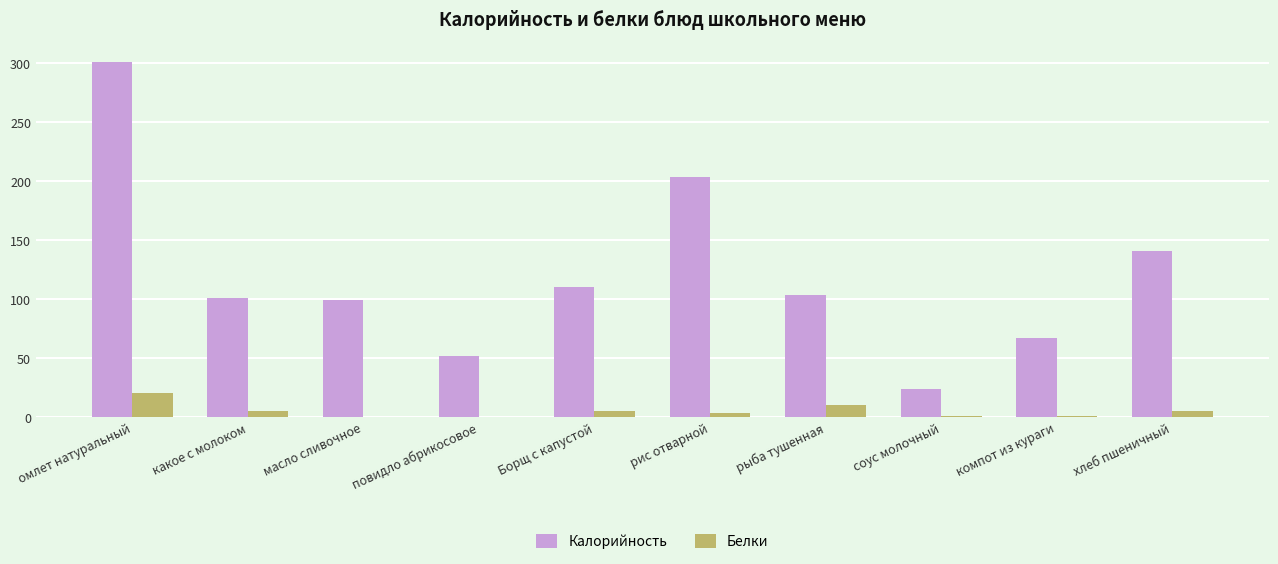

Which series has the largest total across all categories?

Калорийность